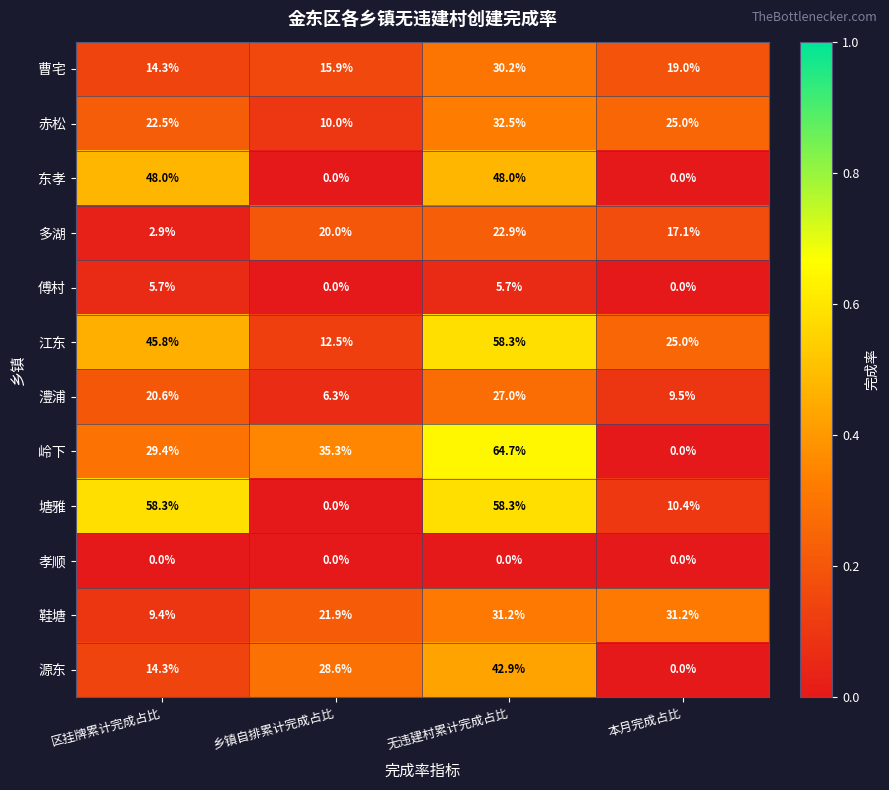

How many distinct data groups are displayed?

12